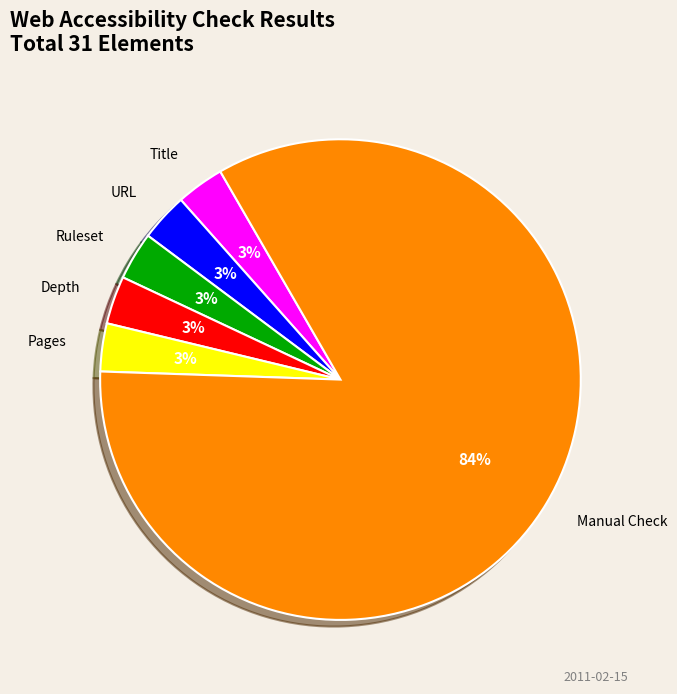

What percentage is the Ruleset slice, to the nearest percent?

3%